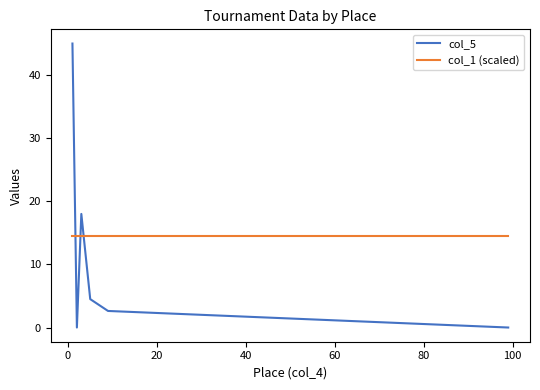

Which series has the largest range (max minus min)?

col_5